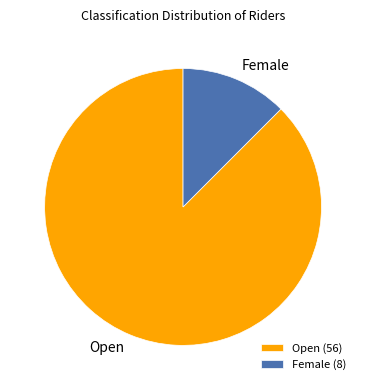

Does any single category account for the majority?

Yes